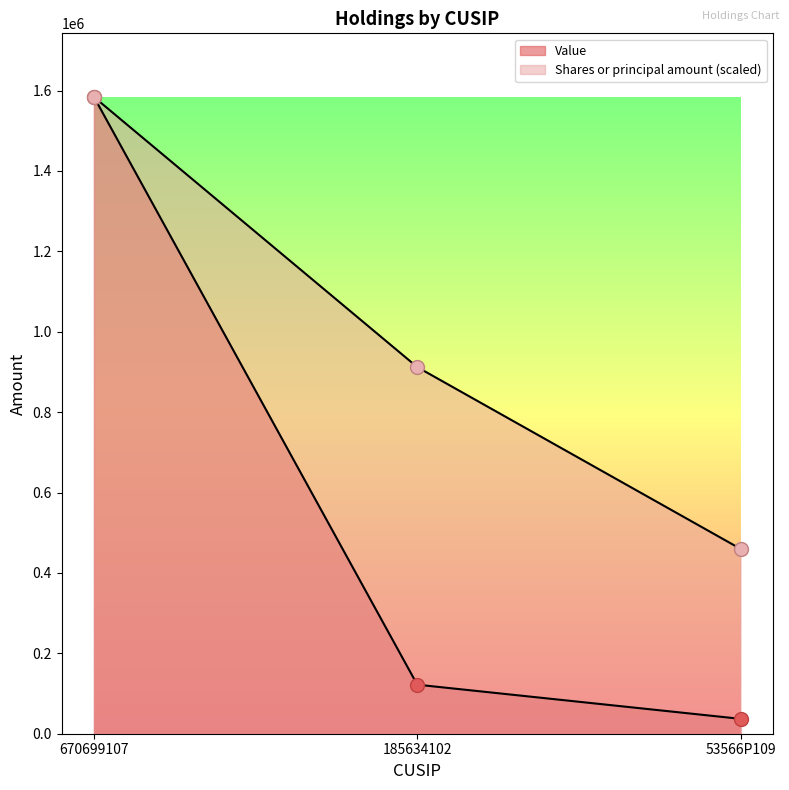

Between 53566P109 and 670699107, which is larger?

670699107